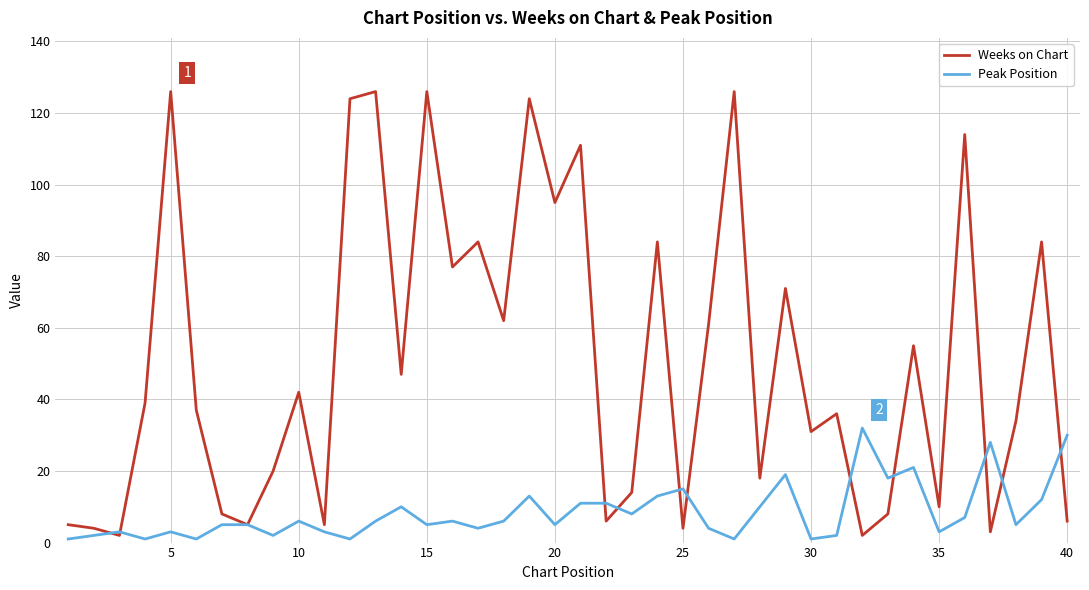

What is the maximum value for Peak Position?

32